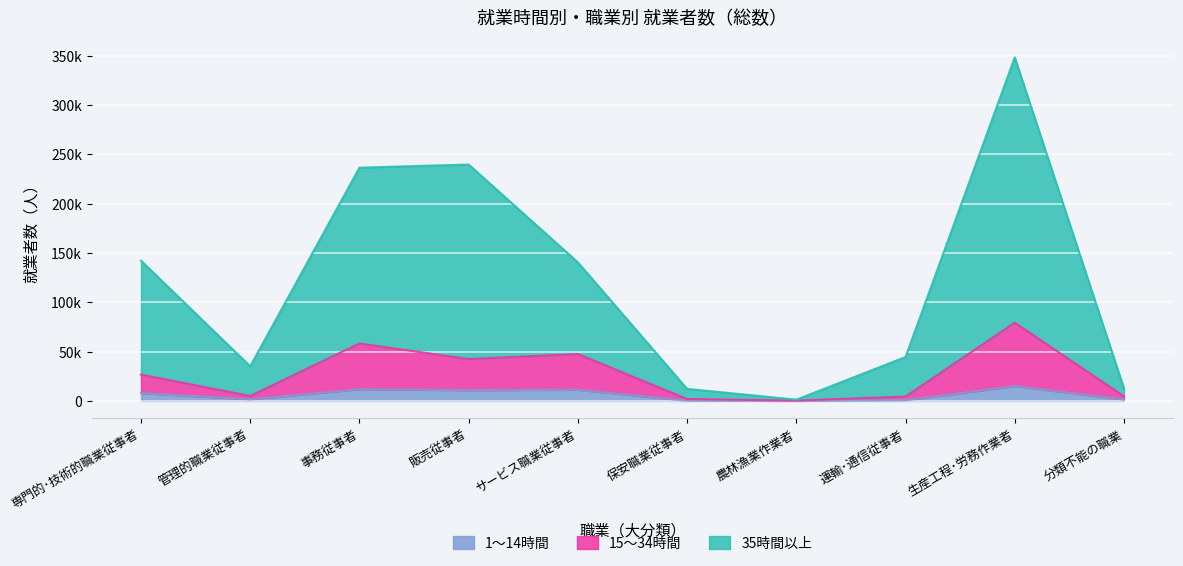

At which category does 15～34時間 reach its first local valley?

管理的職業従事者